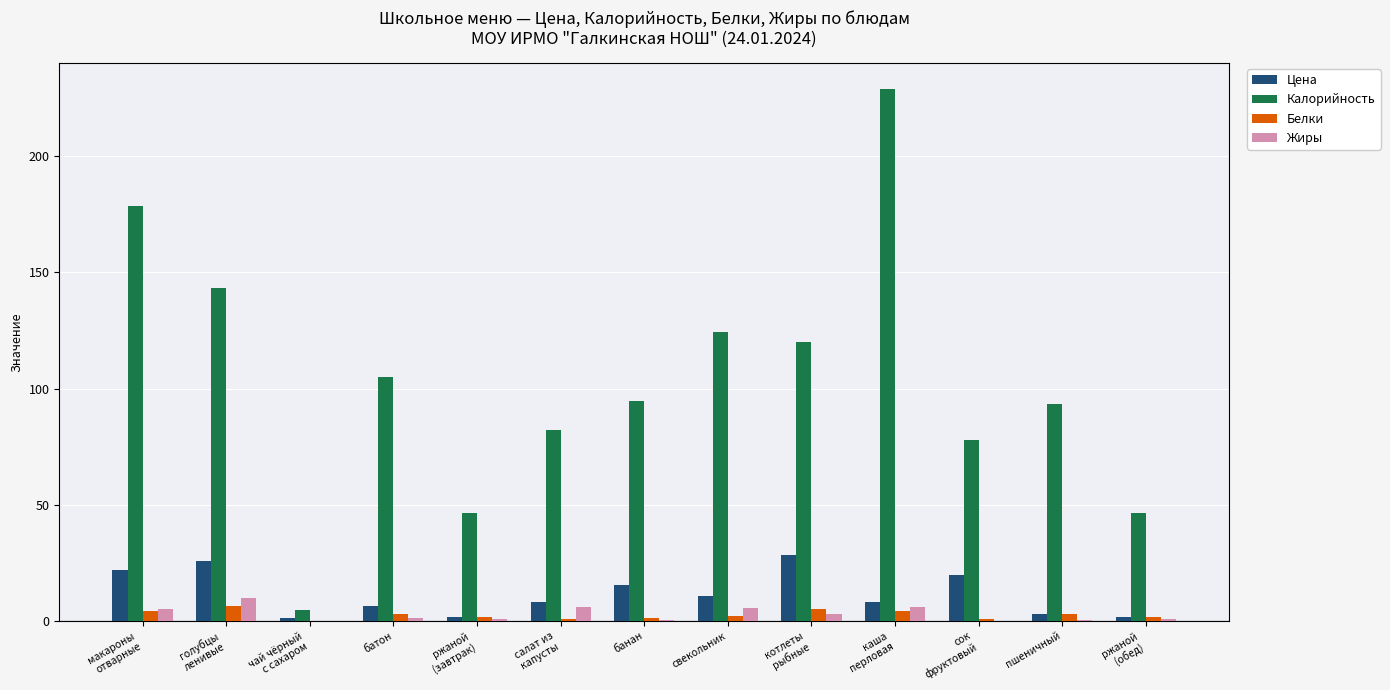

What value does the Калорийность series have at каша
перловая?

228.8